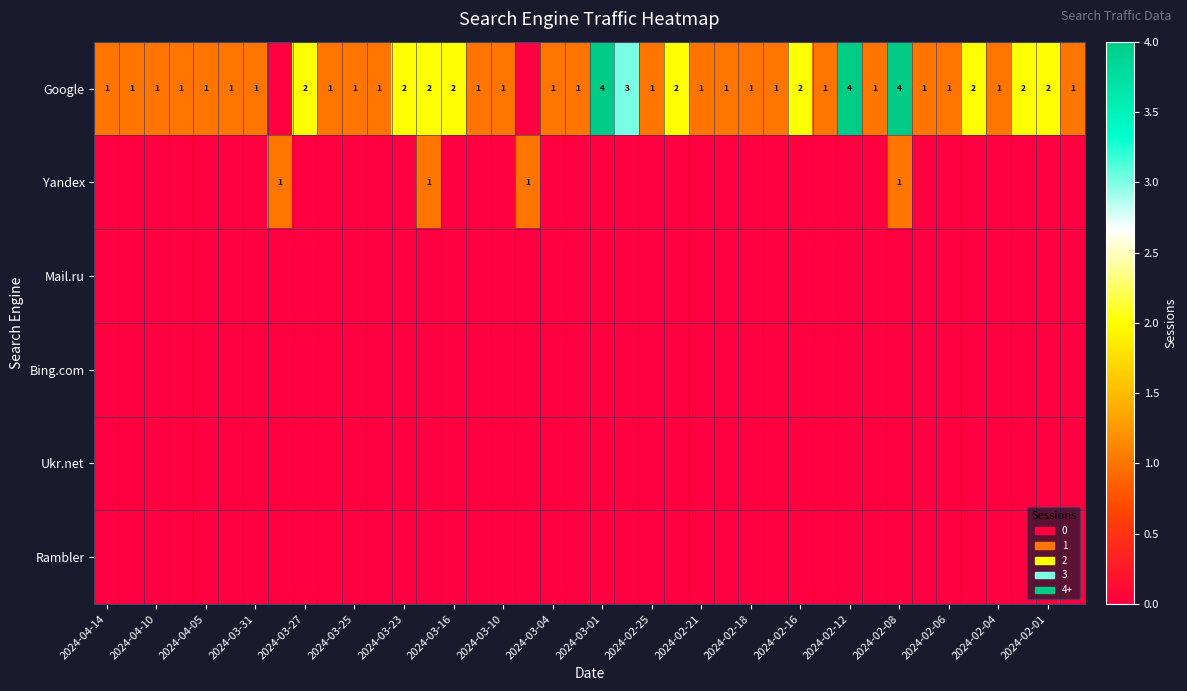

The value of Google at 2024-03-25 is 2. True or false?

False